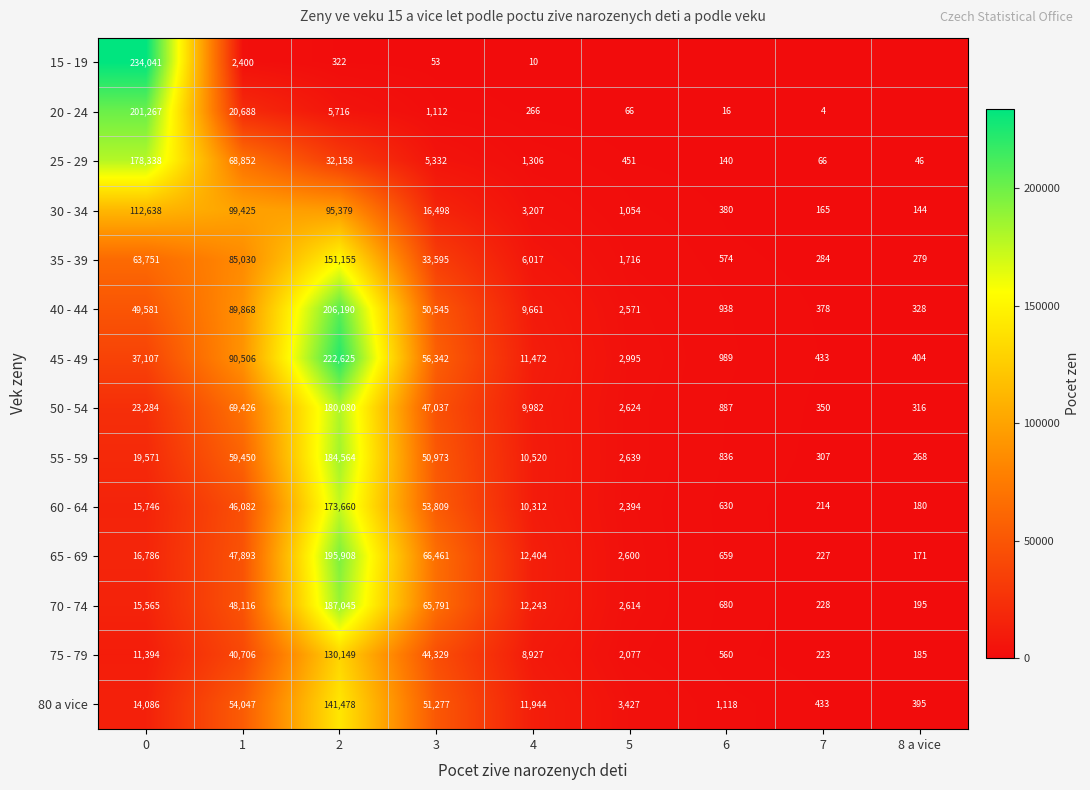

What is the difference between the maximum and minimum values in the 60 - 64 series?

173480